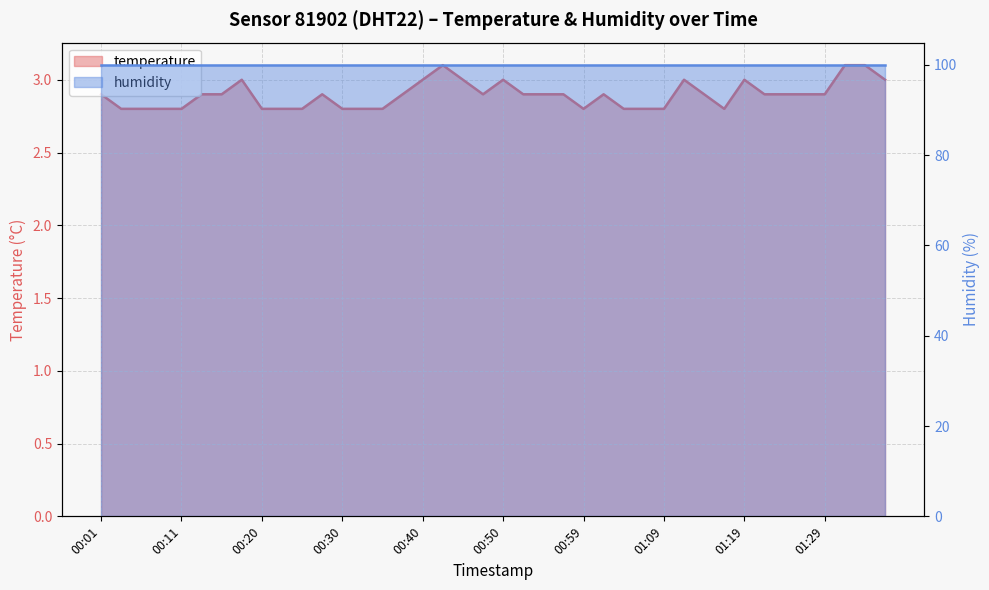

What is the sum of all values?

115.8